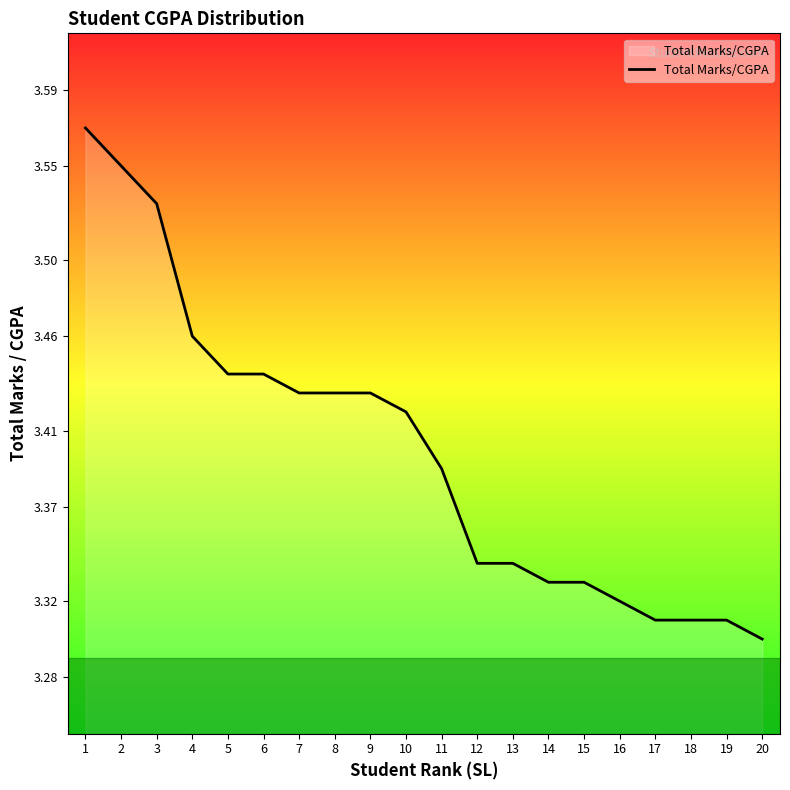

Is it true that the value at 19 is 3.3?

True